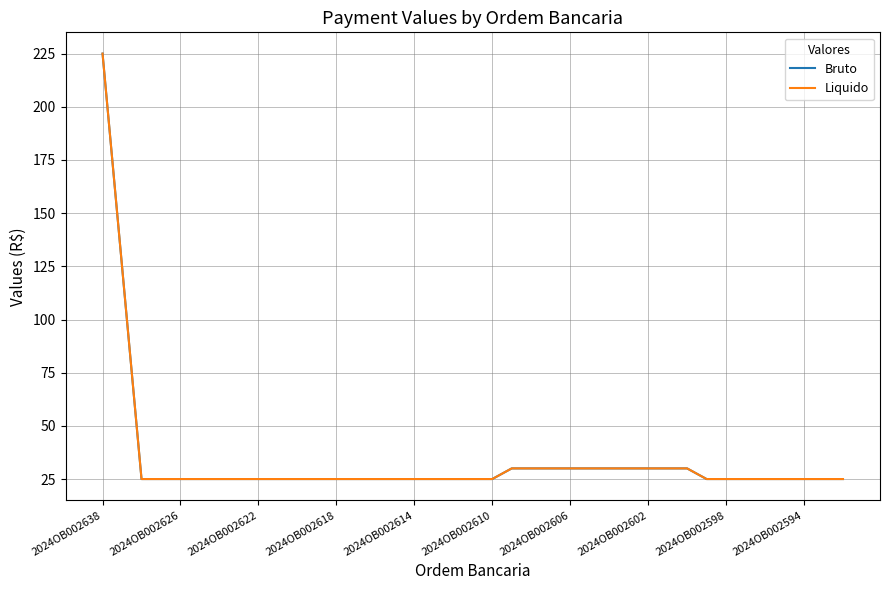

List the series in order of their peak value, highest first.

Bruto, Liquido